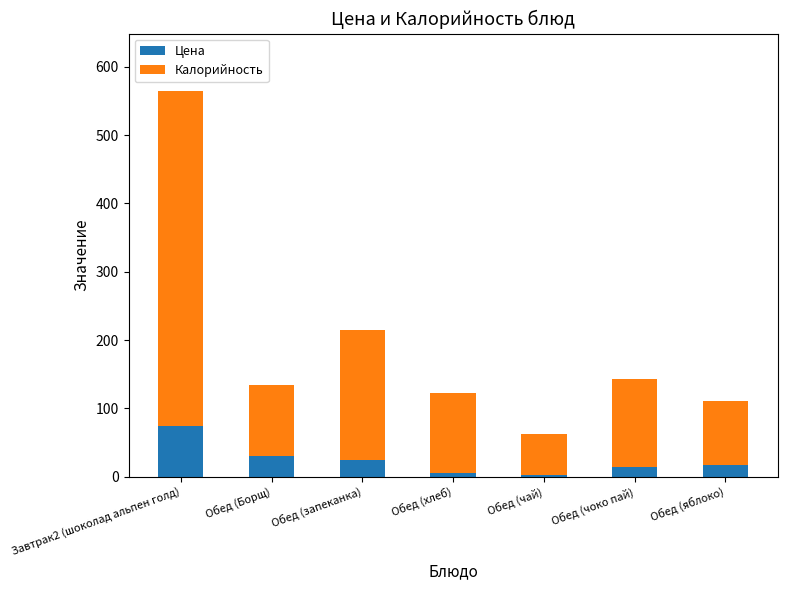

The value of Цена at Обед (Борщ) is 30.9. True or false?

True